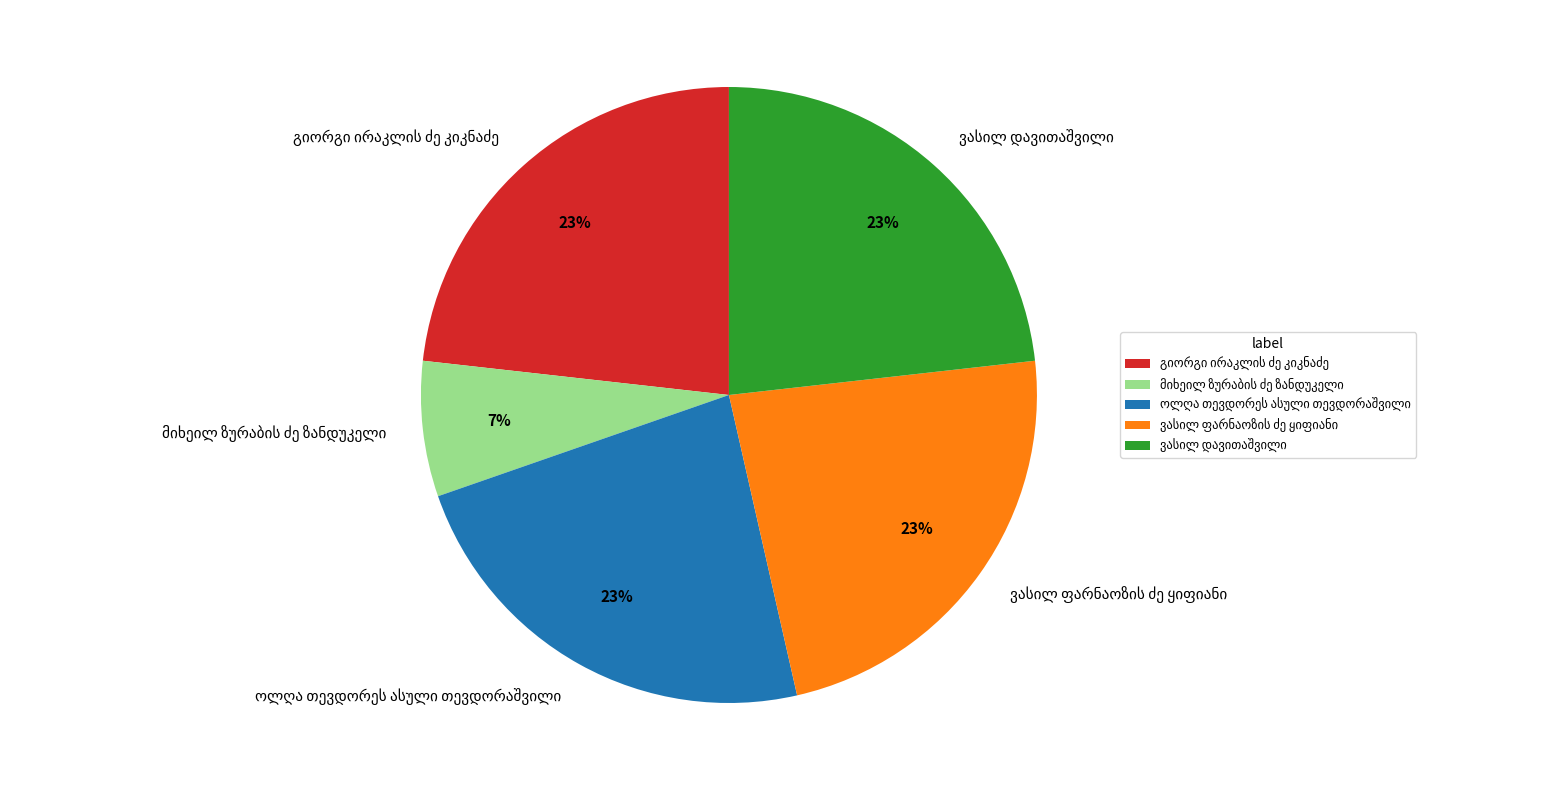

To the nearest percent, what is the average slice percentage?

20%